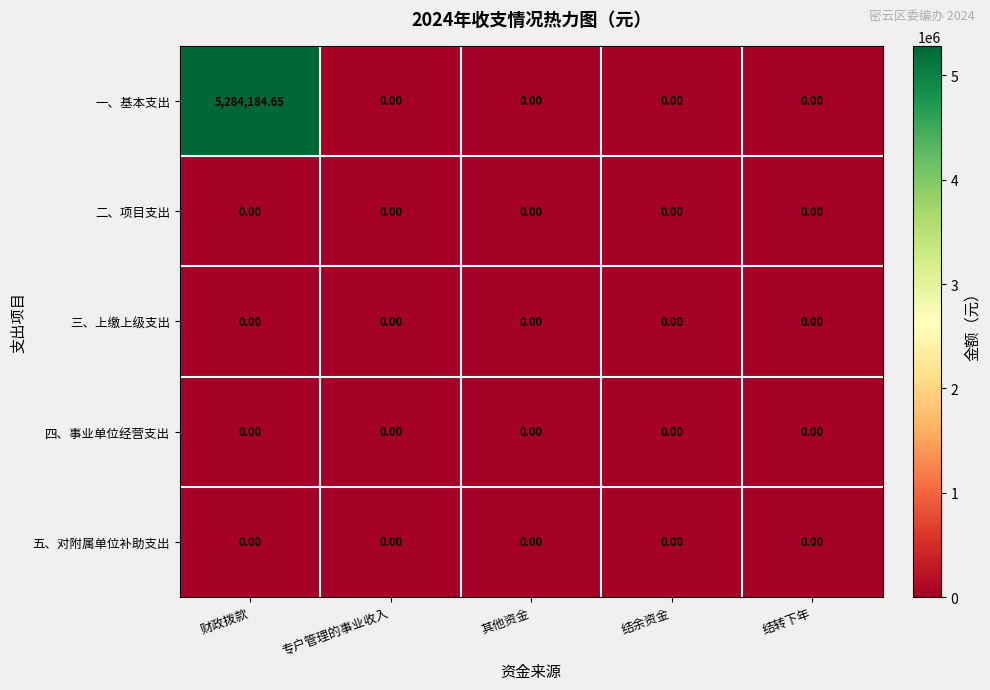

Which series has the widest spread of values?

一、基本支出